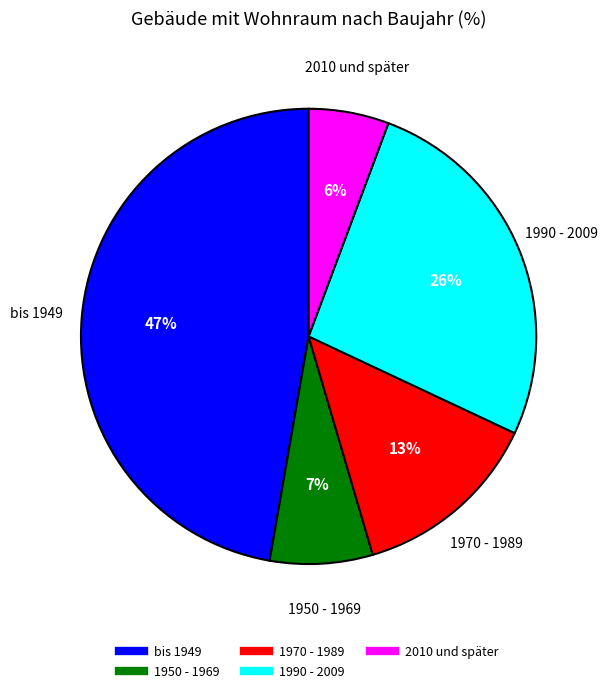

How many segments does this pie chart have?

5